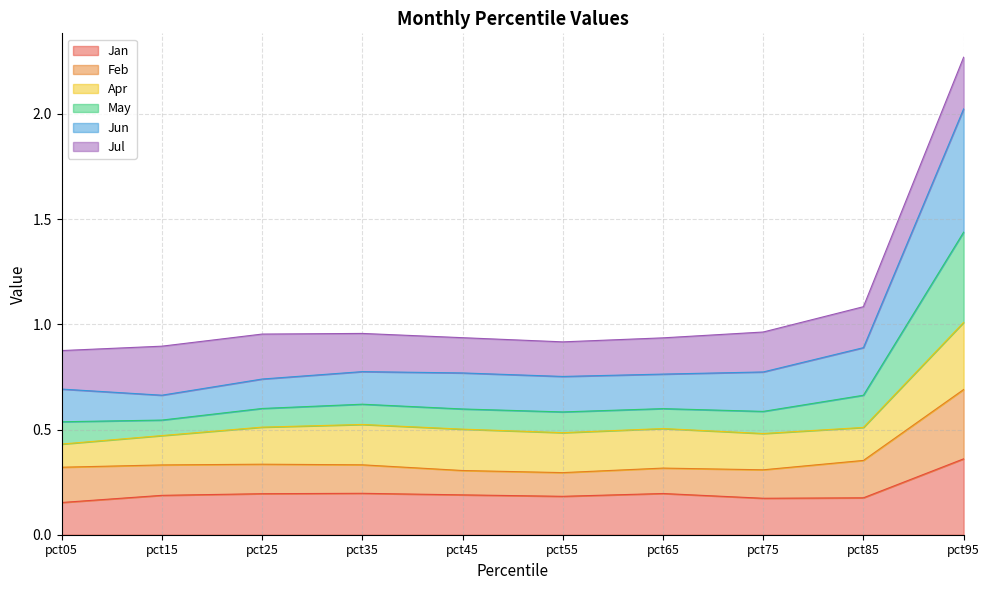

Is the value of May at pct95 greater than the value of Jun at pct45?

Yes